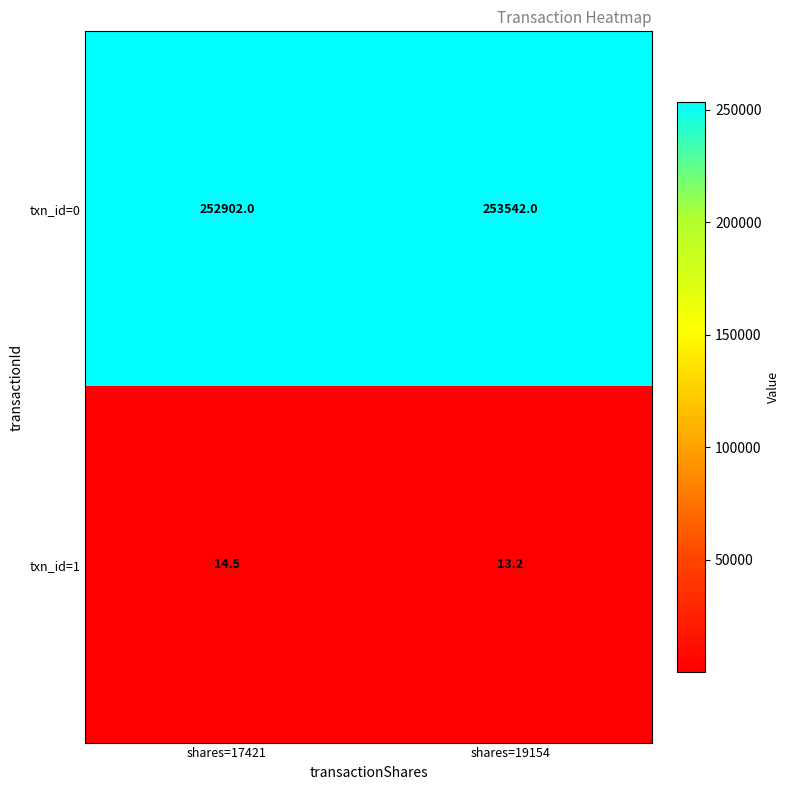

Which series has the largest total across all categories?

txn_id=0